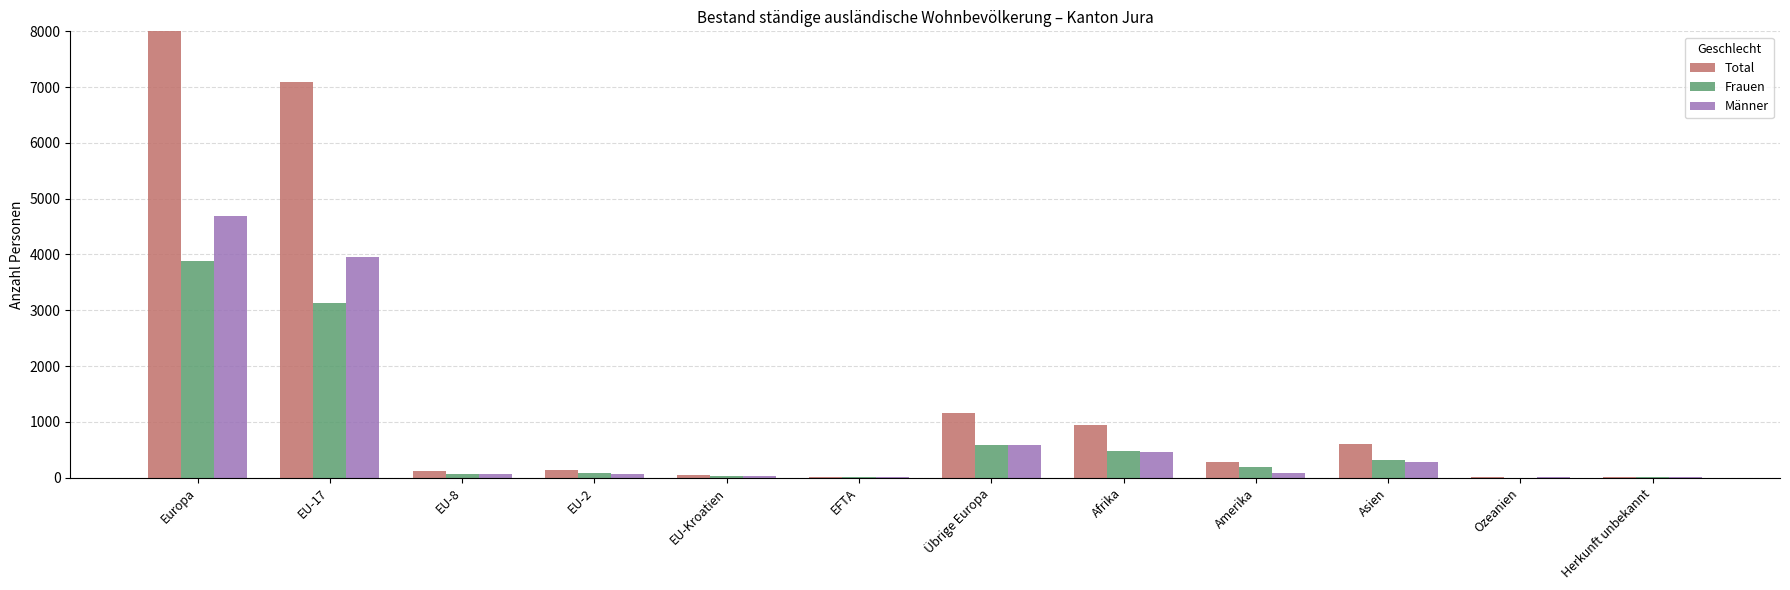

Where does the Frauen series first go above 186?

Europa